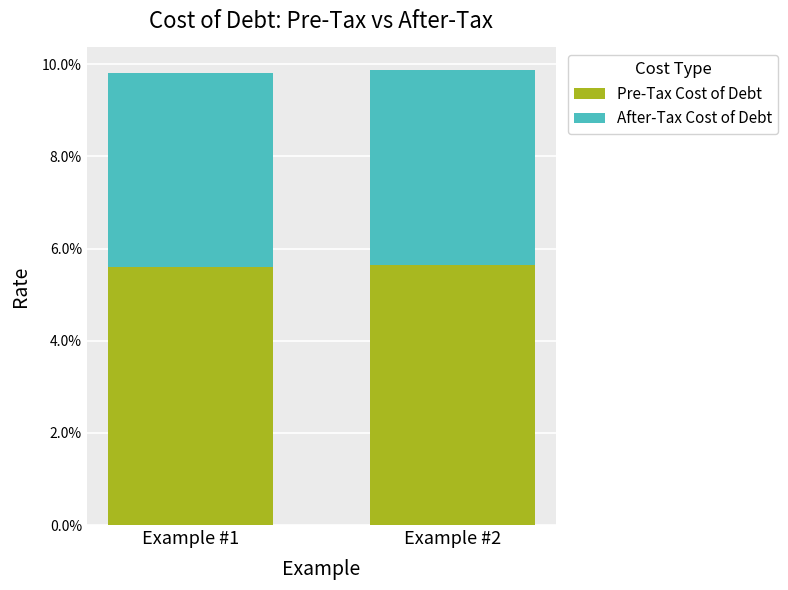

Where is After-Tax Cost of Debt nearest to the value 0?

Example #1